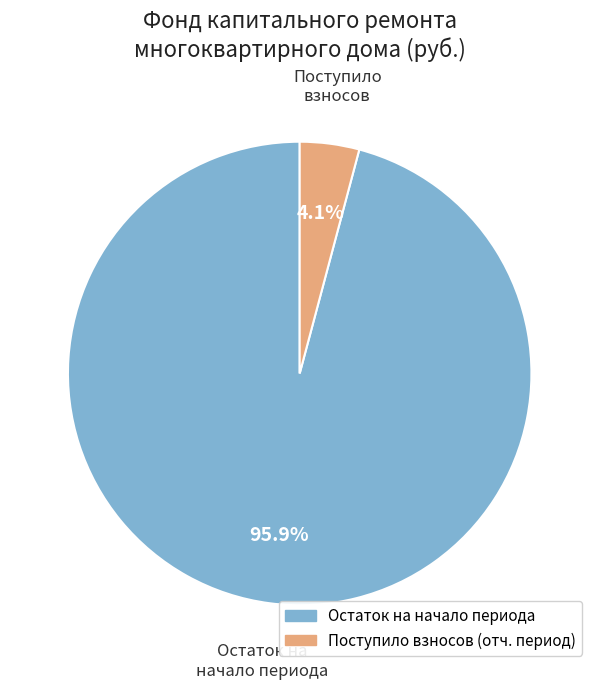

Count the number of slices in the pie.

2